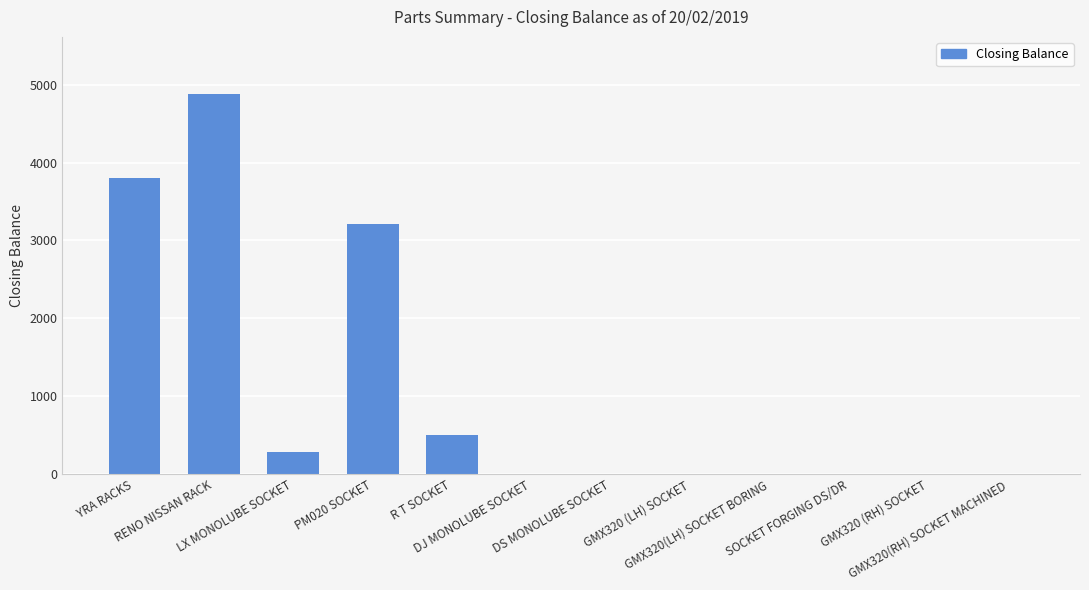

Reading left to right, list all the values displayed in this chart.

3806	4880	282	3215	500	0	0	0	0	0	0	0